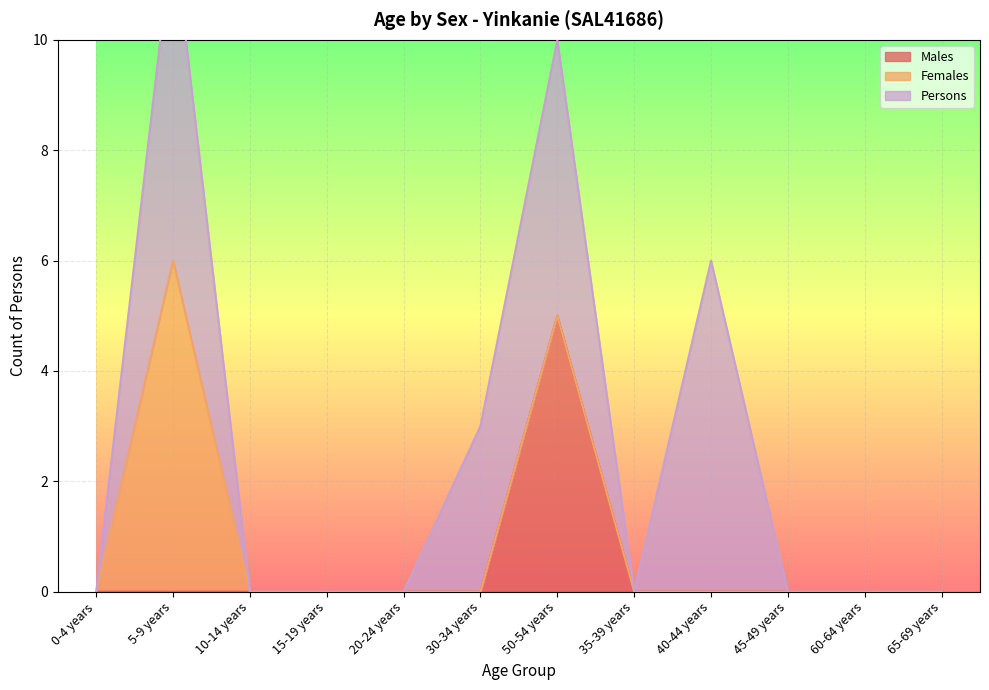

True or false: Persons has more than 2 points higher than both neighbors.

True